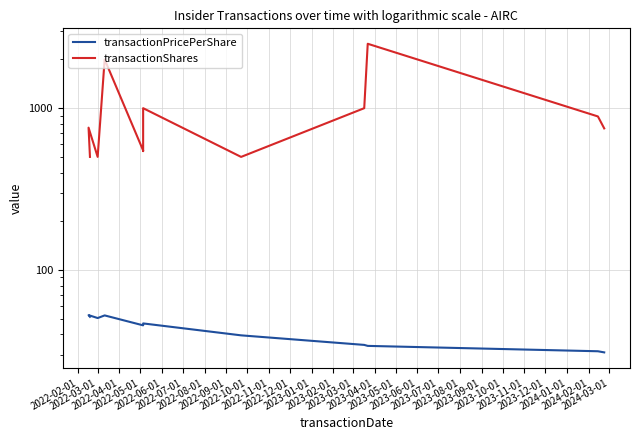

In transactionShares, how many points are lower than both neighbors (excluding endpoints)?

3